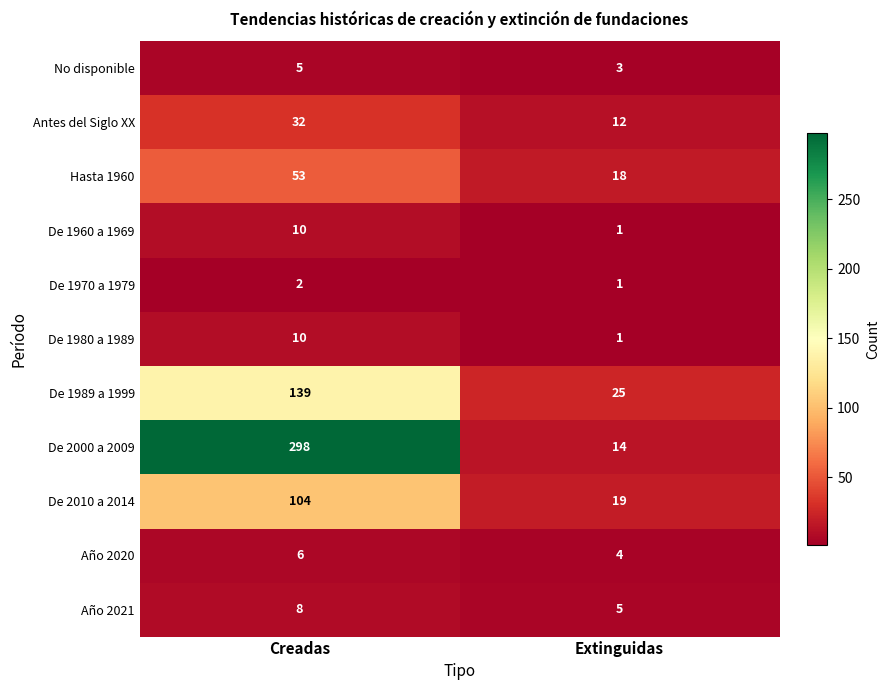

Is it true that Hasta 1960 equals 53 at Creadas?

True